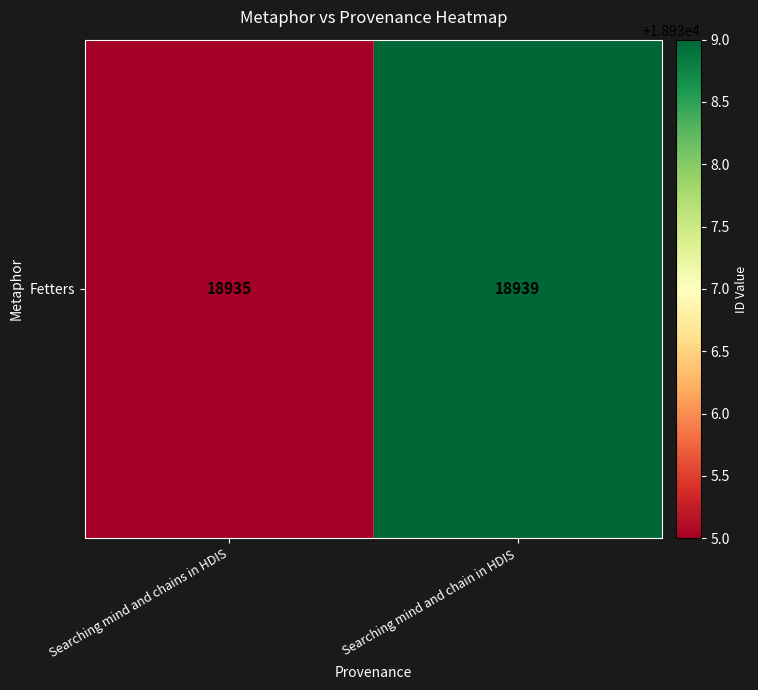

The value at Searching mind and chains in HDIS is 8926. True or false?

False